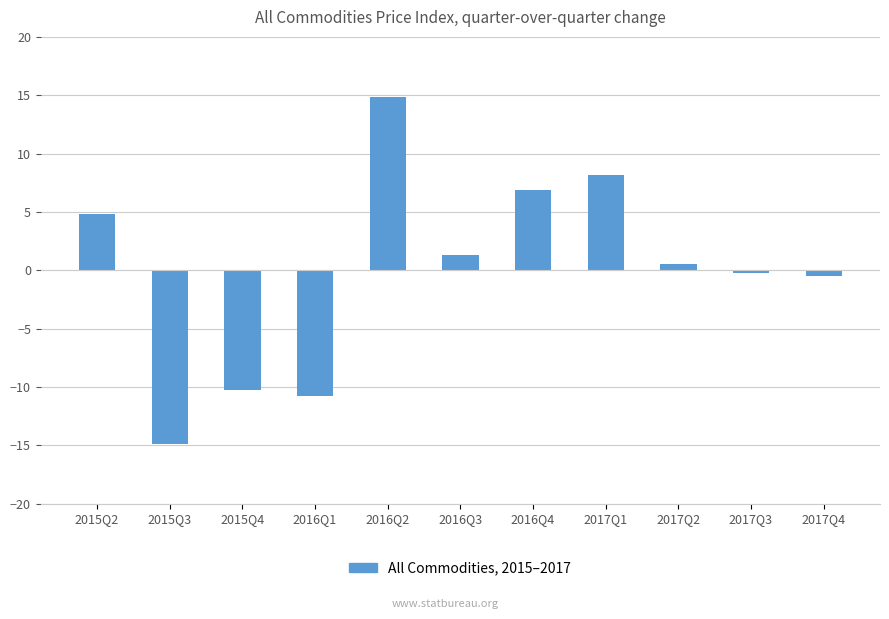

Reading left to right, transcribe all the data shown in this chart.

4.8	-14.9	-10.3	-10.8	14.9	1.3	6.9	8.2	0.6	-0.2	-0.5